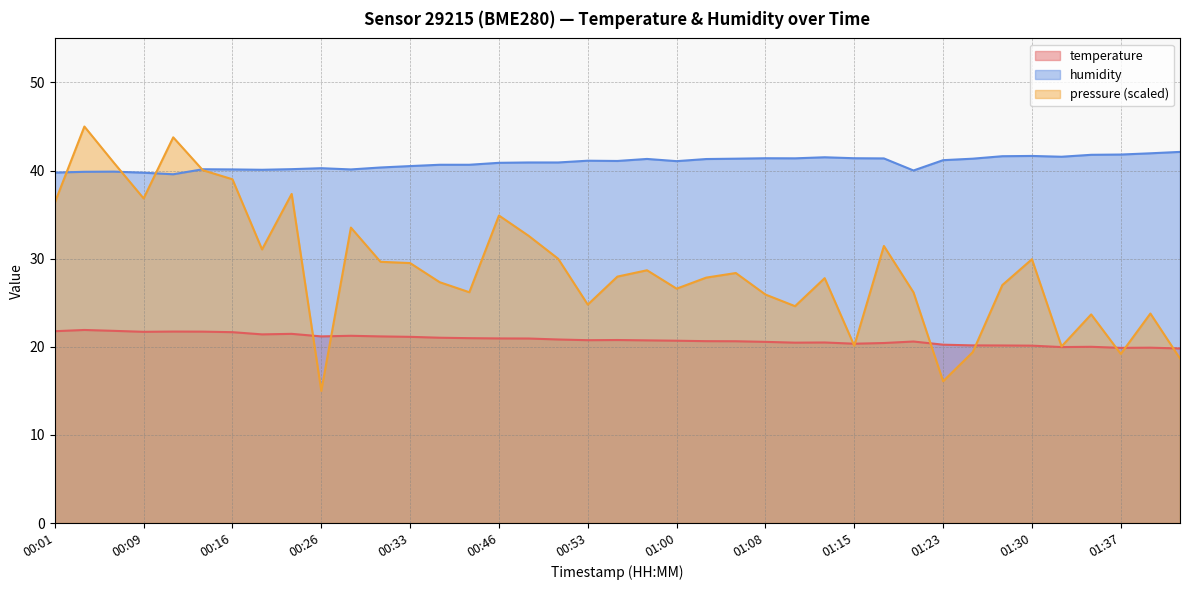

Where does the humidity series first go above 41?

00:53